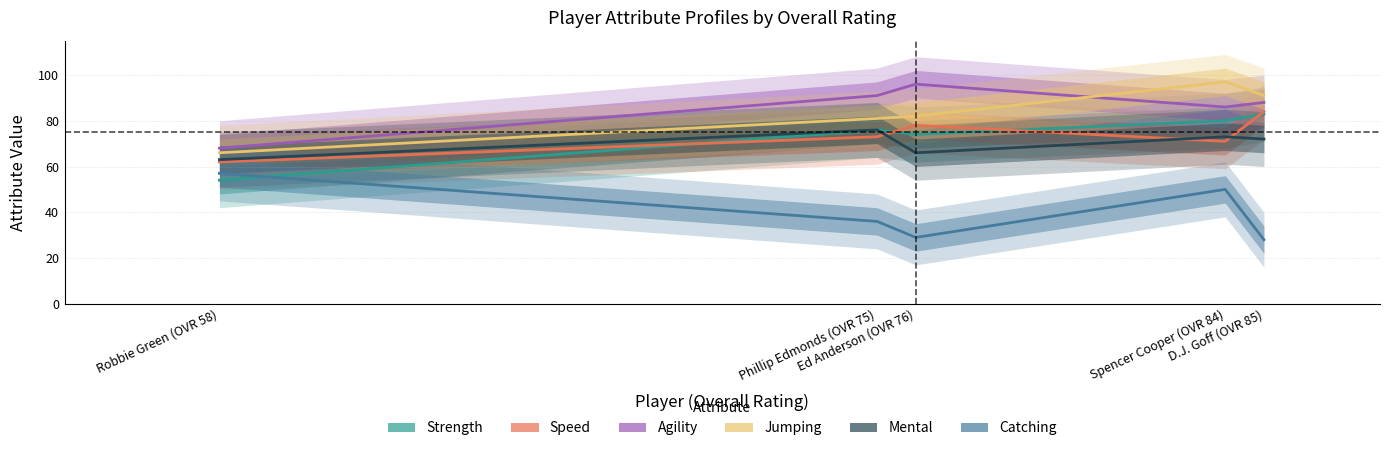

Which category has the lowest value across all series?

D.J. Goff (OVR 85)